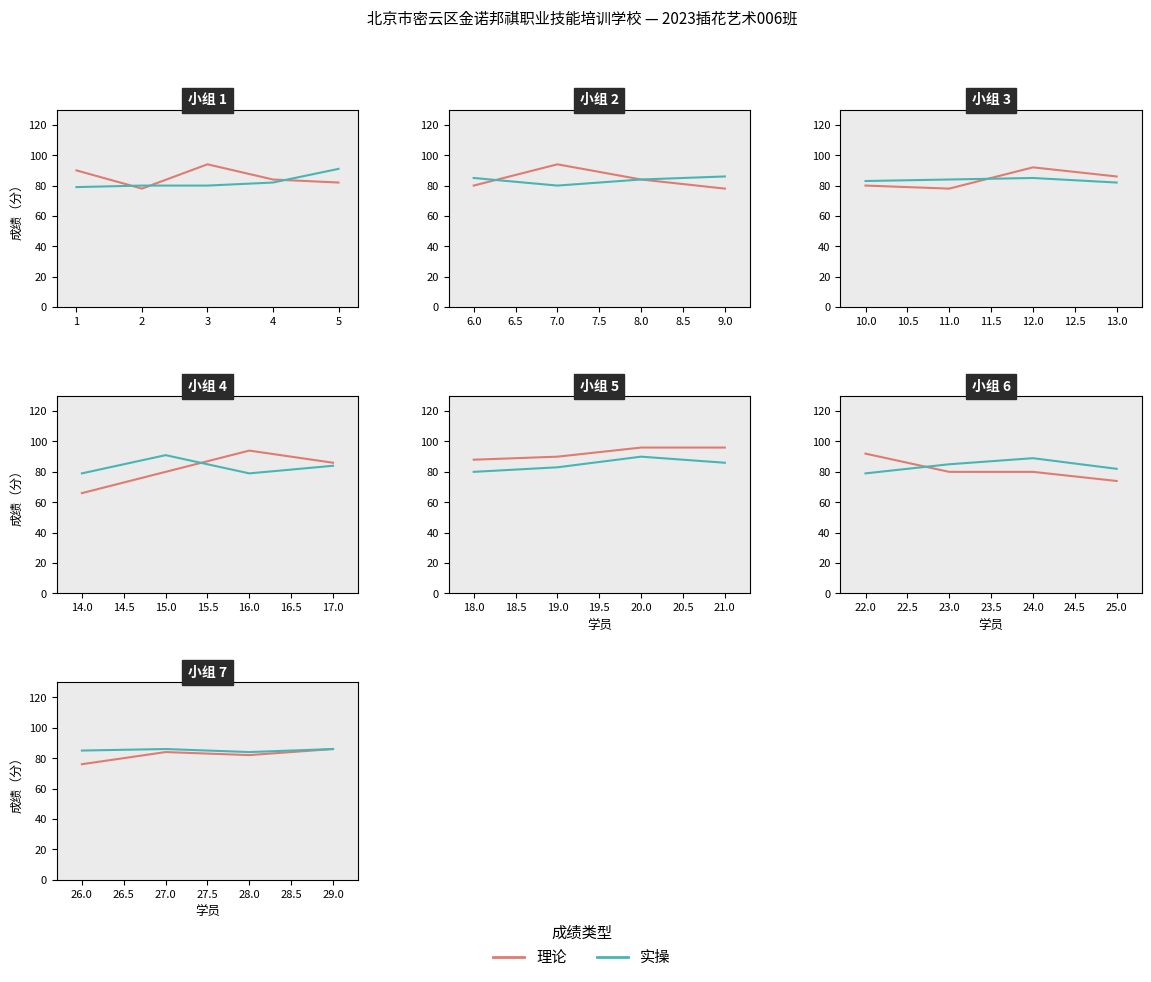

The 理论 series shows 76 at 26.0. True or false?

True